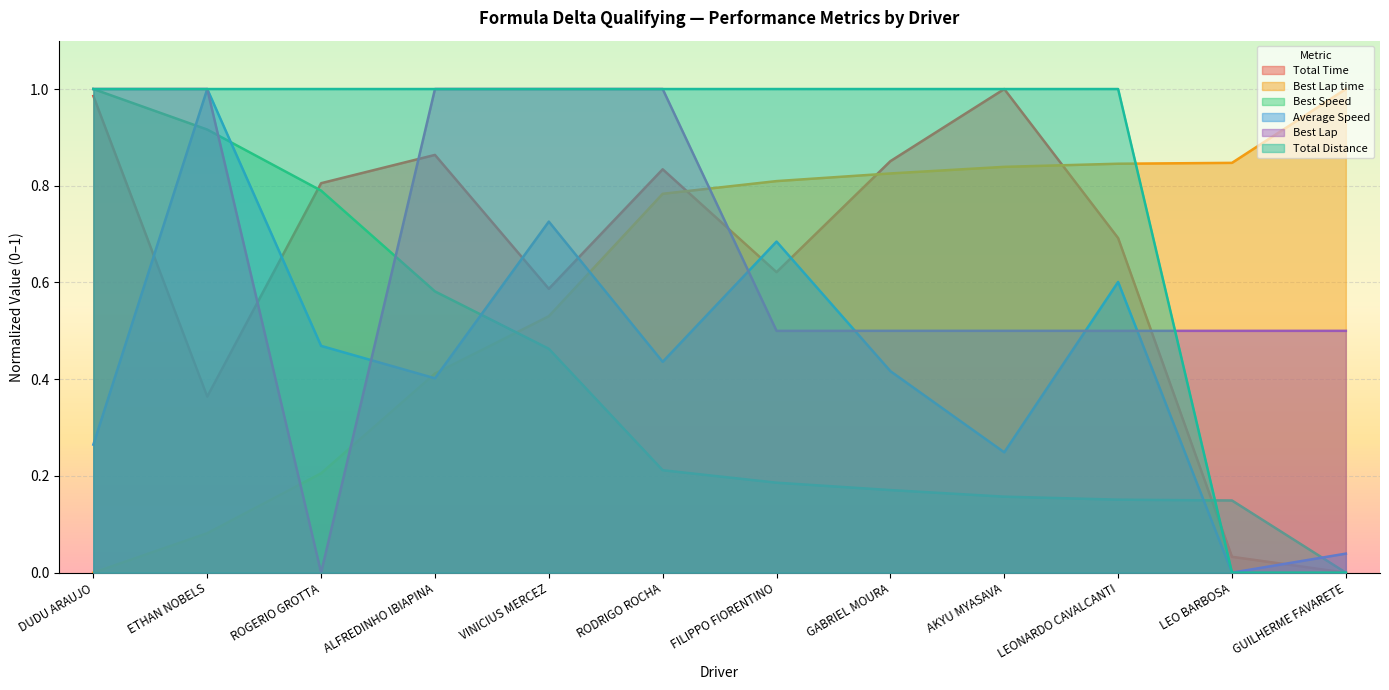

How many lines are shown in the chart?

6